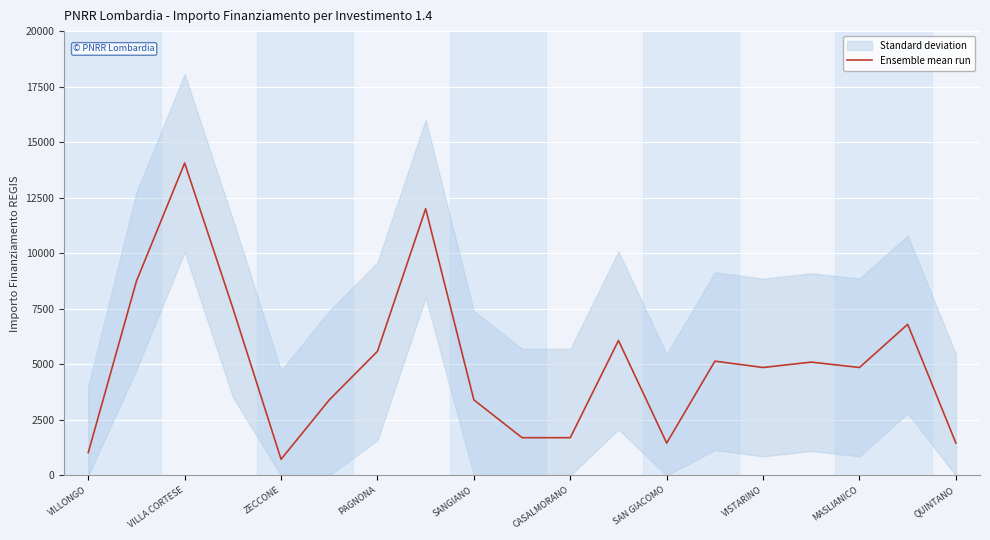

Is it true that Ensemble mean run equals 1458 at SAN GIACOMO?

True